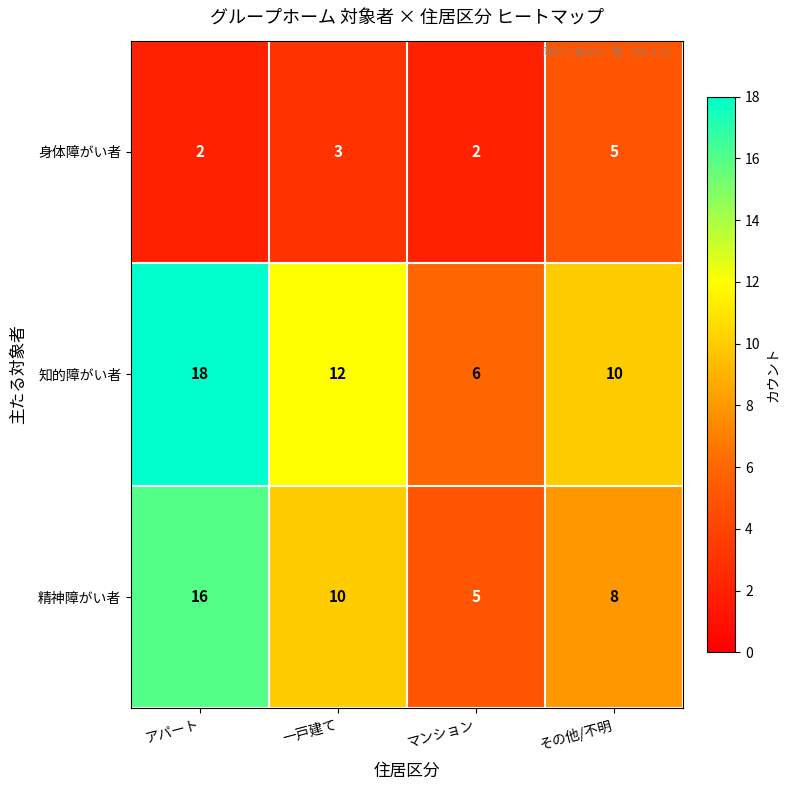

List the series in order of their peak value, highest first.

知的障がい者, 精神障がい者, 身体障がい者